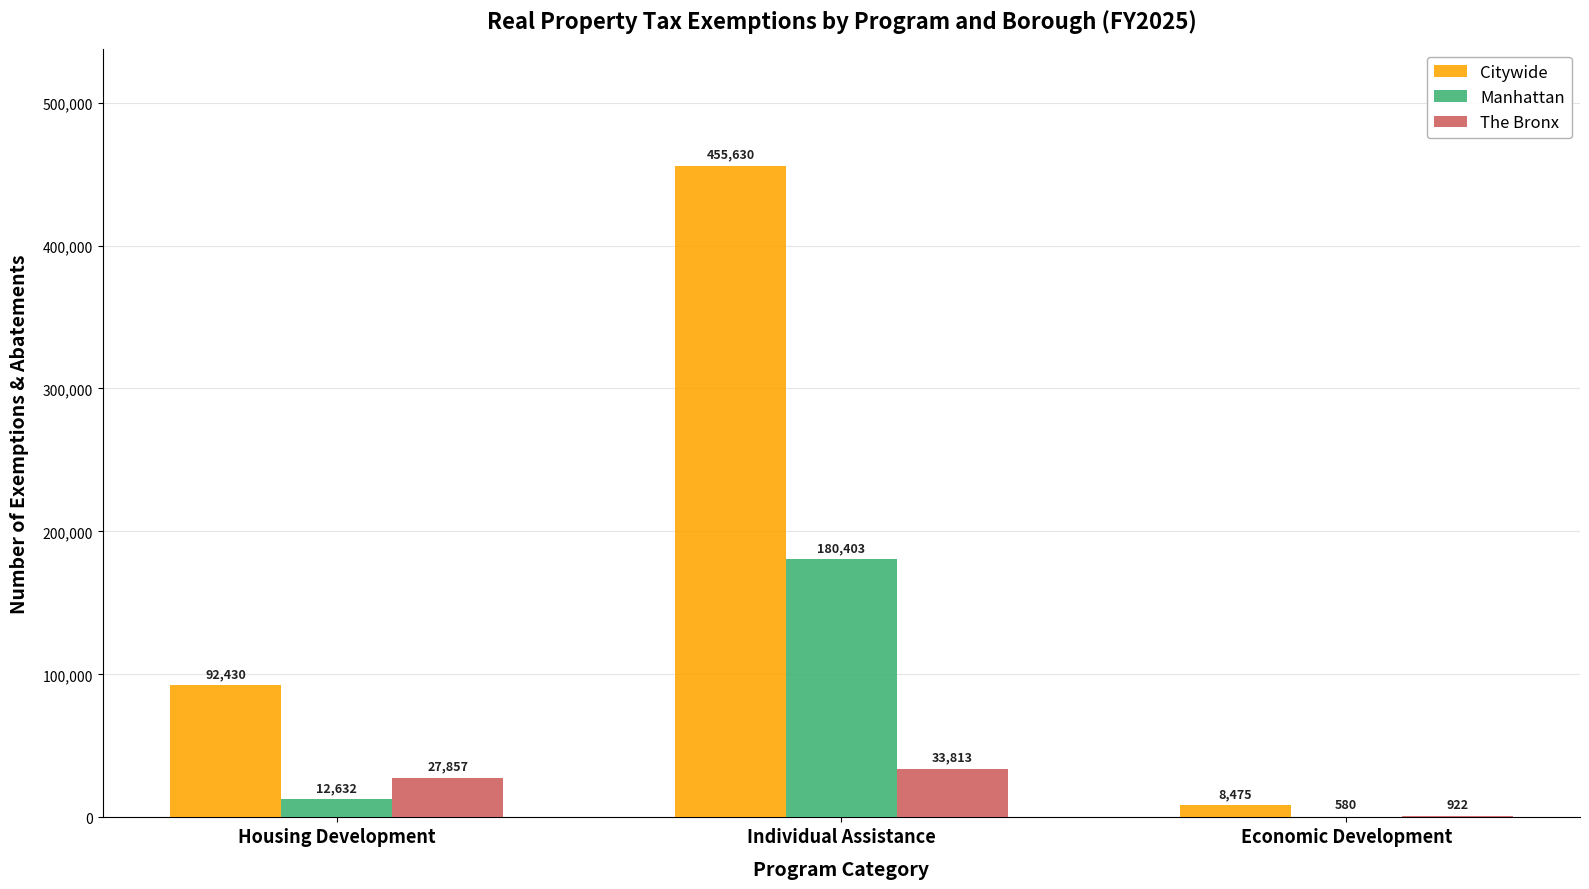

Count the number of data series in this chart.

3